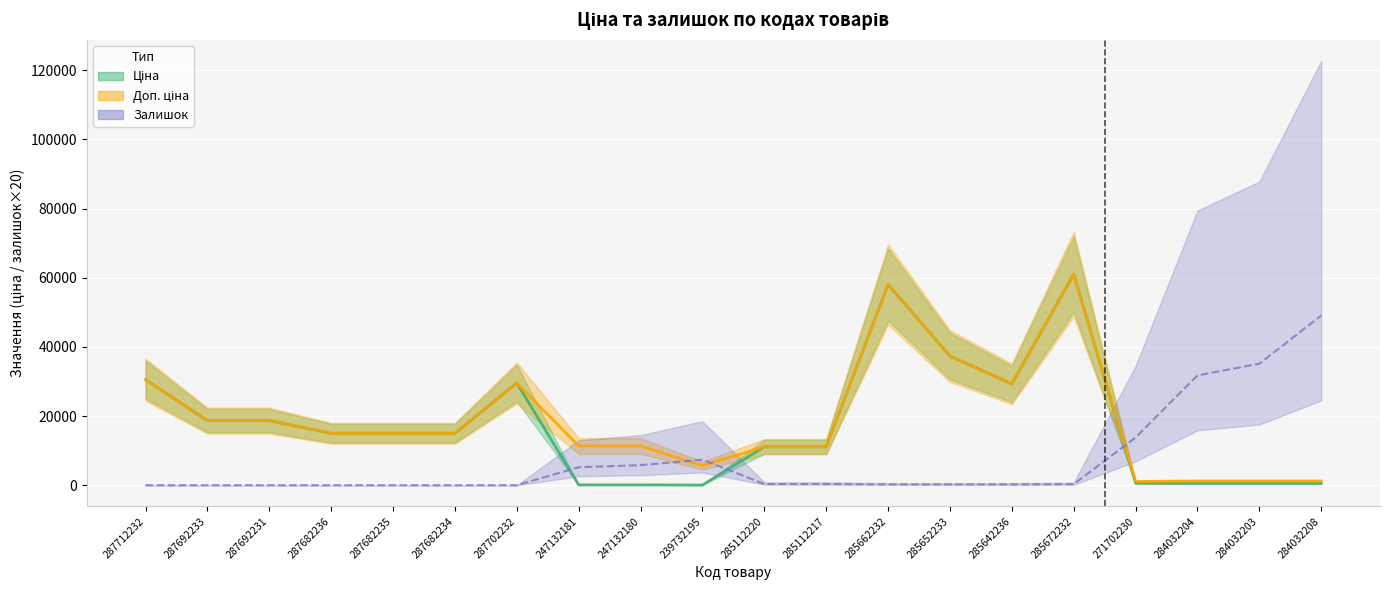

Rank the series at 285642236 from lowest to highest value.

Залишок, Ціна, Доп. ціна